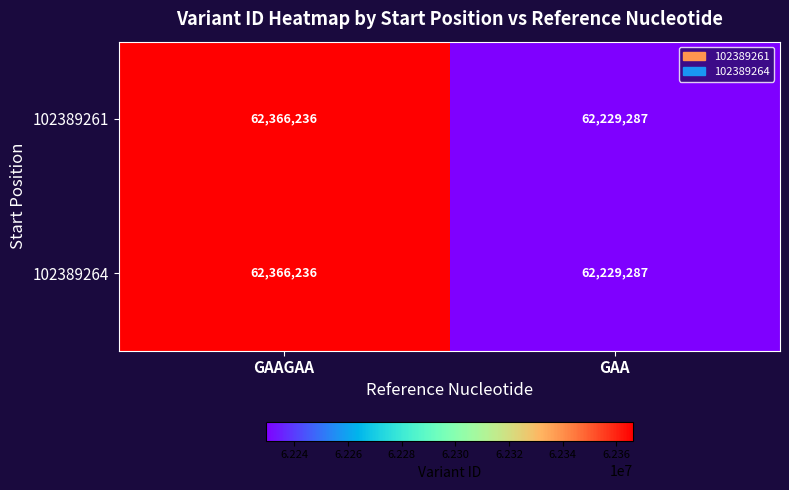

True or false: 102389264 has a value of 62229287 at GAA.

True